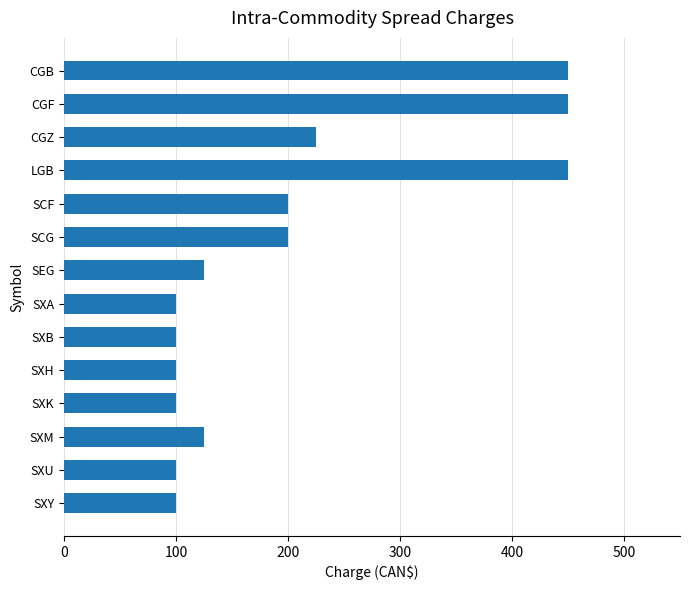

The chart shows a value of 225 at CGZ. True or false?

True